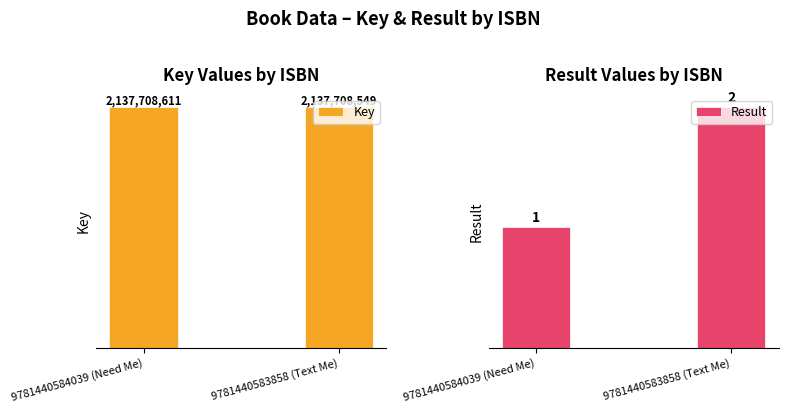

At which category is the sum across all series the highest?

9781440584039 (Need Me)